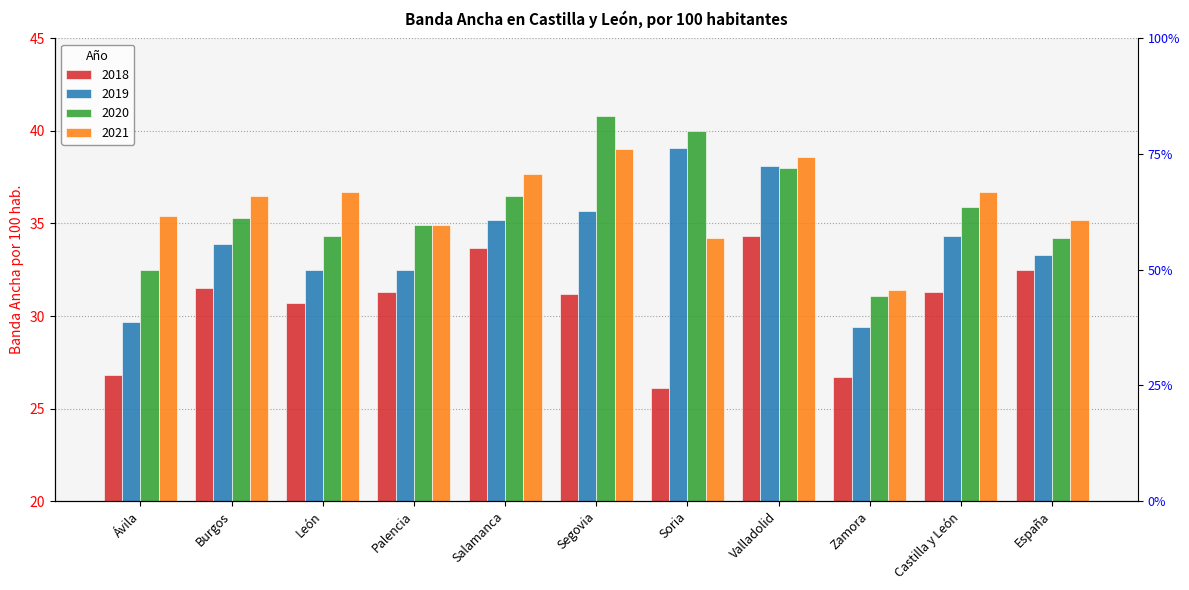

Is the value of 2021 at León greater than the value of 2020 at León?

Yes